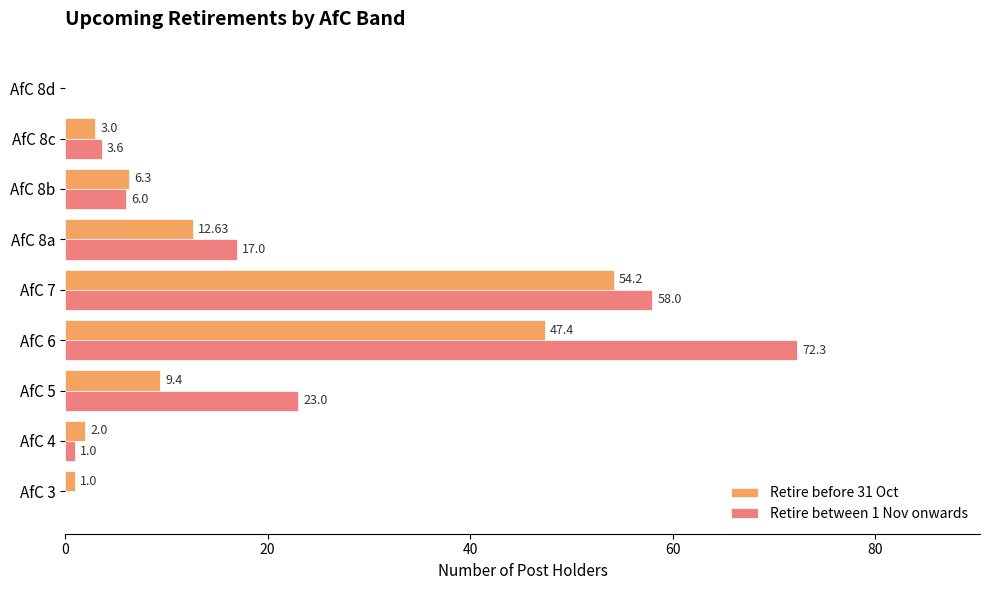

Between AfC 7 and AfC 8b, which series saw the biggest shift?

Retire between 1 Nov onwards